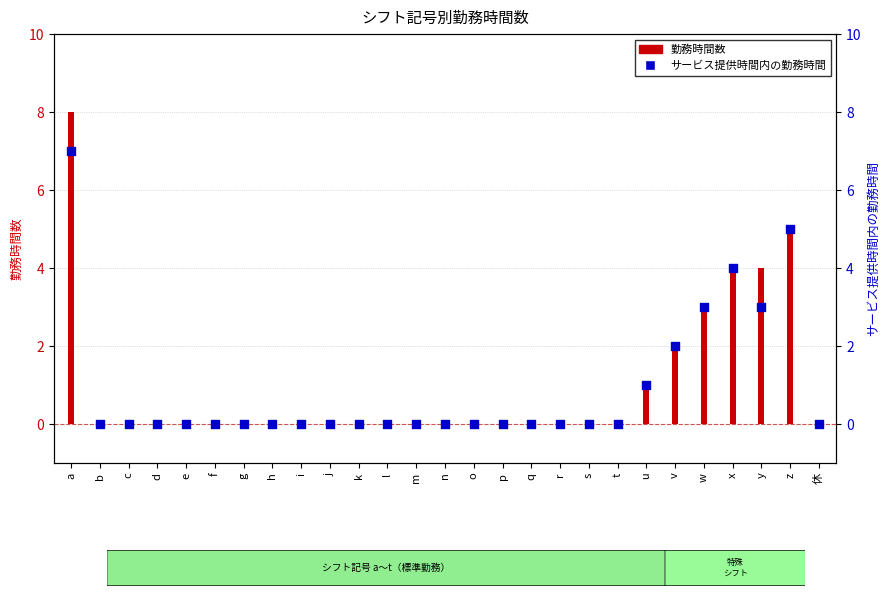

Which series has the largest total across all categories?

勤務時間数